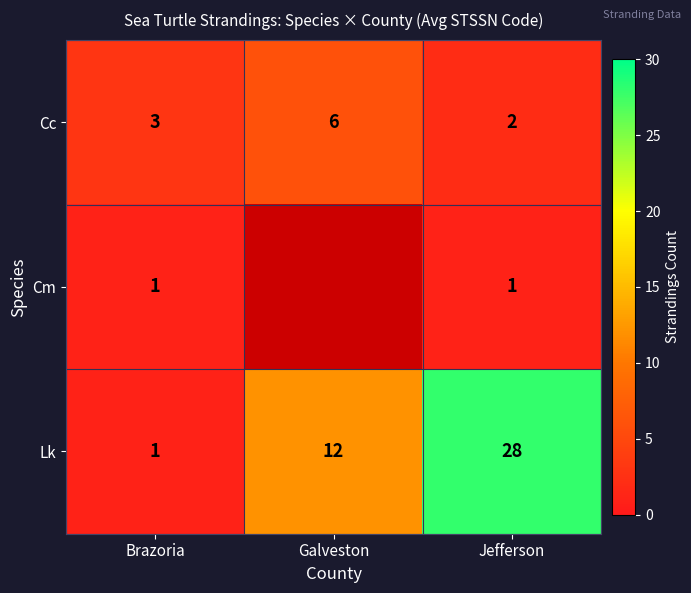

At Jefferson, list the series in order from largest to smallest.

Lk, Cc, Cm